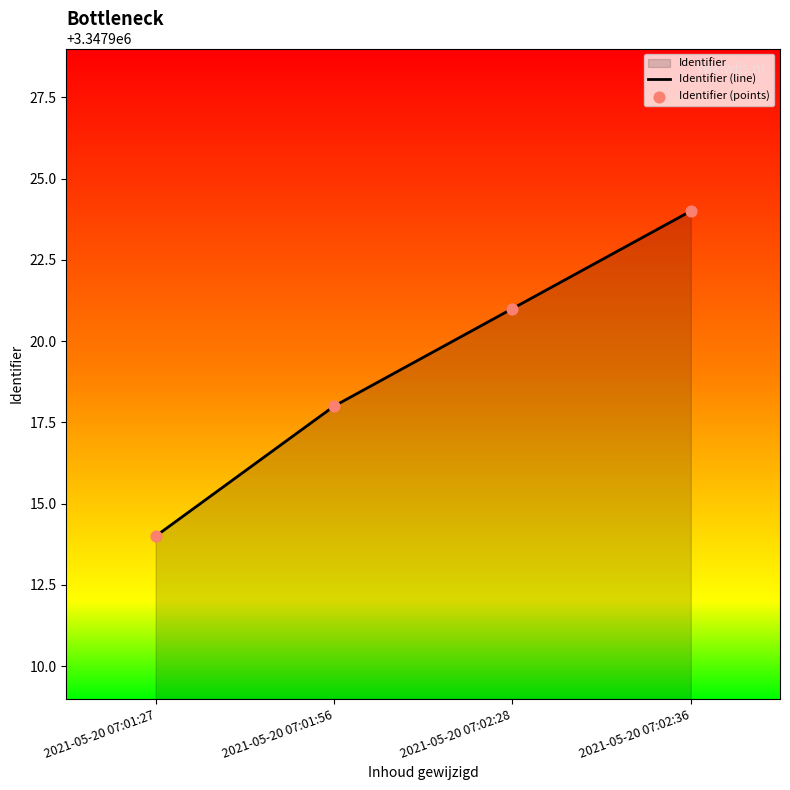

Which series has the largest total across all categories?

Identifier (line)